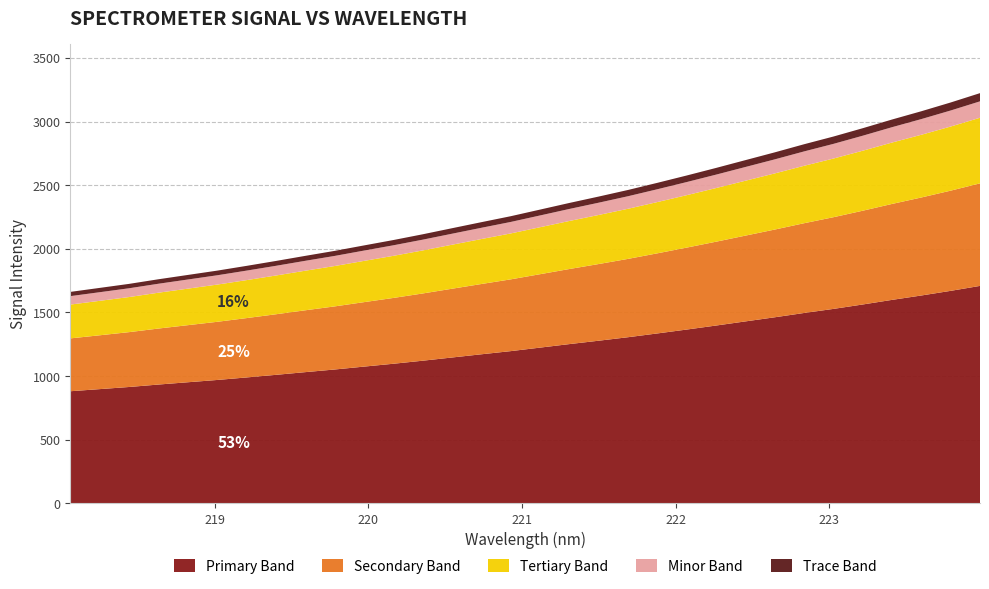

Reading right to left, list all the values displayed in this chart.

223.9802=3223.2	223.7895=3149.8	223.5987=3081.0	223.408=3016.0	223.2172=2947.6	223.0264=2882.1	222.8355=2821.6	222.6447=2757.9	222.4538=2696.8	222.263=2635.5	222.0721=2576.1	221.8812=2518.5	221.6902=2462.4	221.4993=2410.6	221.3083=2360.3	221.1174=2308.1	220.9264=2256.0	220.7354=2209.2	220.5444=2161.6	220.3533=2113.9	220.1623=2068.7	219.9712=2026.4	219.7801=1983.5	219.589=1944.4	219.3979=1904.2	219.2067=1865.6	219.0156=1828.3	218.8244=1794.3	218.6332=1760.4	218.442=1724.1	218.2508=1692.5	218.0596=1661.1